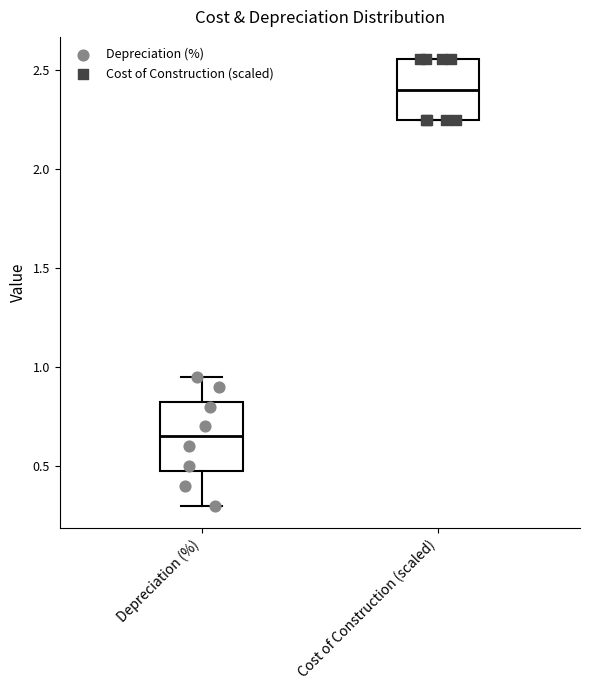

Reading left to right, read every box against the y-axis: the position of its median line, the range the box covers, and the ends of its whiskers. The values are not printed on the chart, so give them approximately, as read against the axis.

Depreciation (%): median 0.65, box 0.50 to 0.85, whiskers 0.30 to 0.95
Cost of Construction (scaled): median 2.40, box 2.25 to 2.55, whiskers 2.25 to 2.55